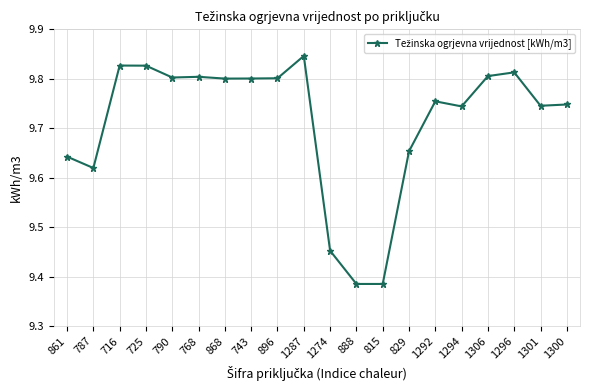

Count the values in the range 9 to 10.

20